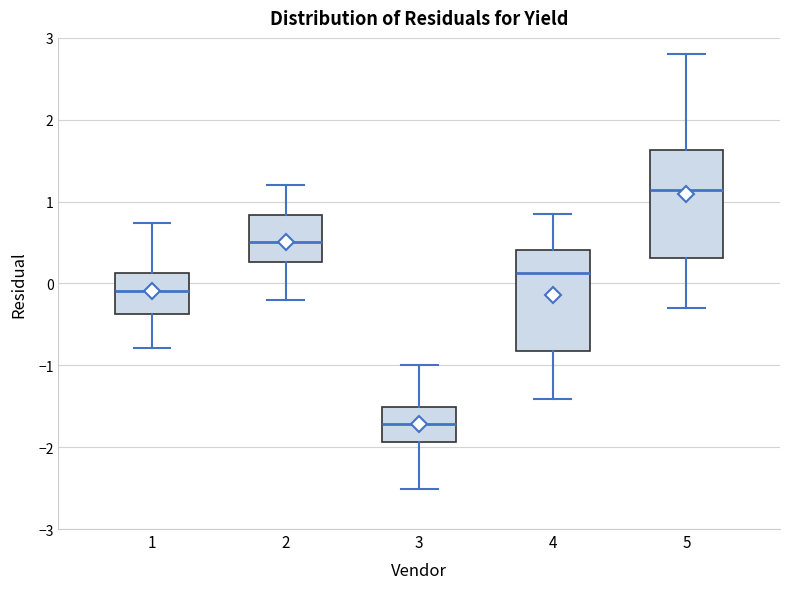

Reading left to right, read every box against the y-axis: the position of its median line, the range the box covers, and the ends of its whiskers. The values are not printed on the chart, so give them approximately, as read against the axis.

1: median -0.1, box -0.4 to 0.1, whiskers -0.8 to 0.7
2: median 0.5, box 0.3 to 0.8, whiskers -0.2 to 1.2
3: median -1.7, box -1.9 to -1.5, whiskers -2.5 to -1.0
4: median 0.1, box -0.8 to 0.4, whiskers -1.4 to 0.9
5: median 1.1, box 0.3 to 1.6, whiskers -0.3 to 2.8